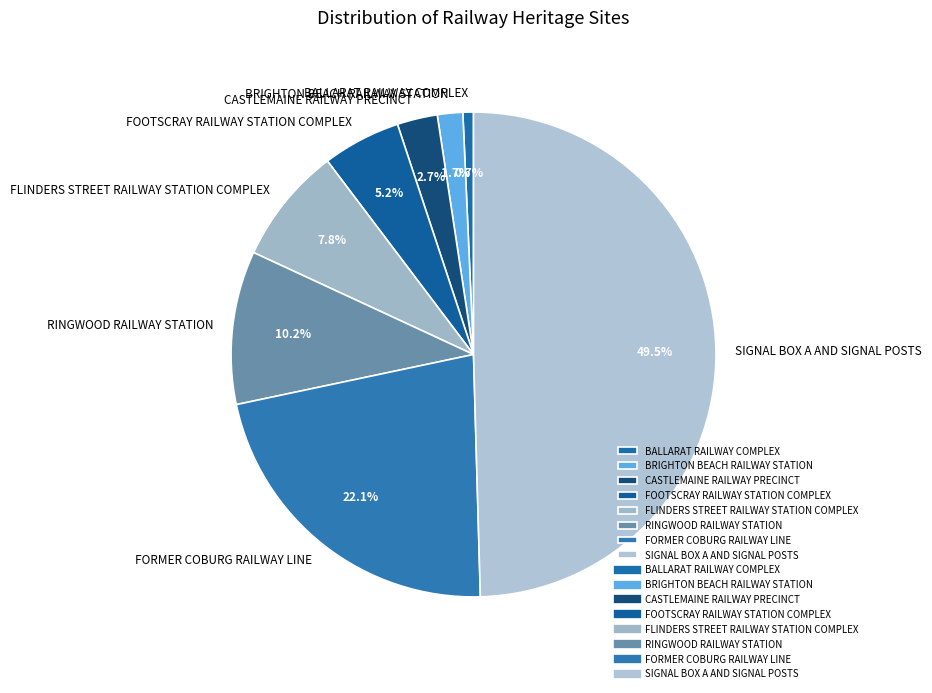

What is the ratio of the value at RINGWOOD RAILWAY STATION to the value at FLINDERS STREET RAILWAY STATION COMPLEX?

1.3